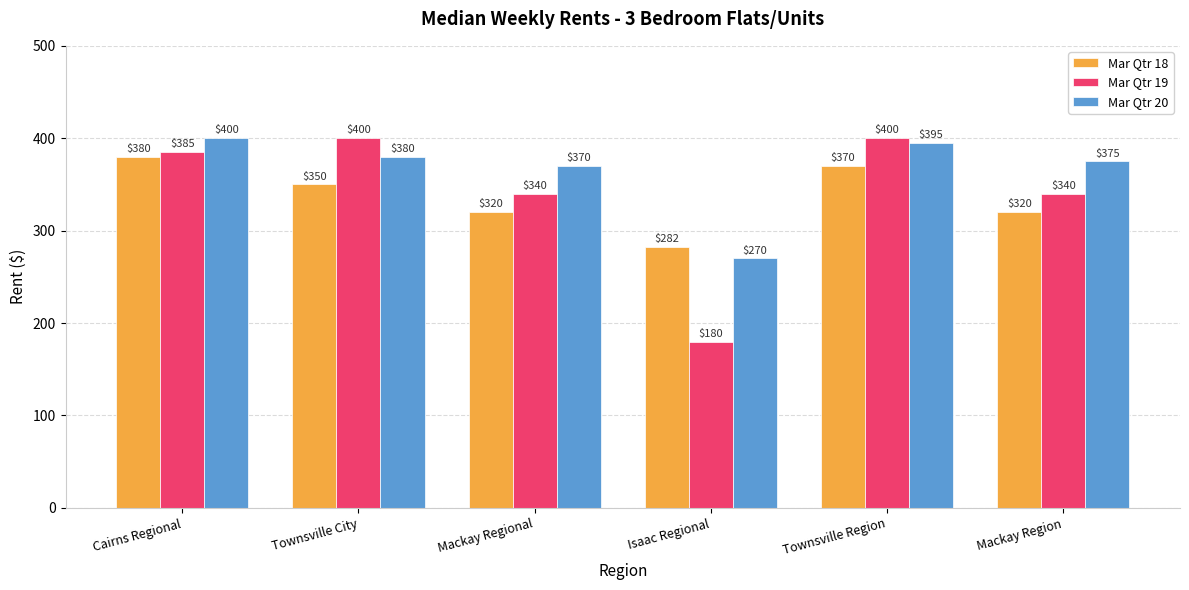

What is the greatest value displayed?

400.0